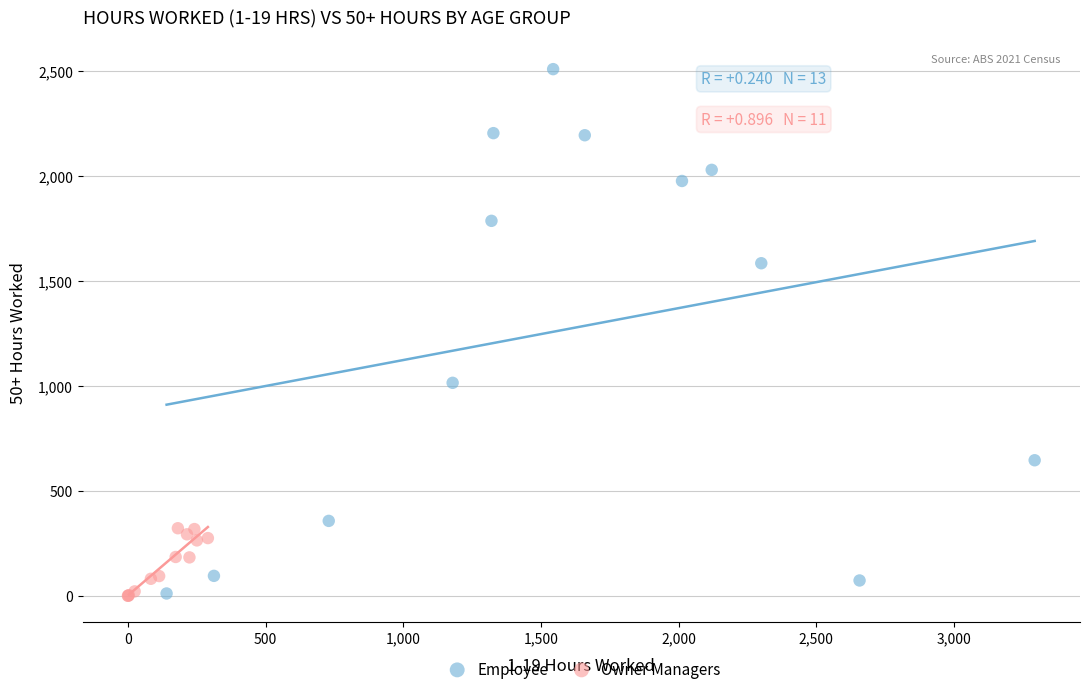

Which series has the largest Y range (max minus min)?

Employee